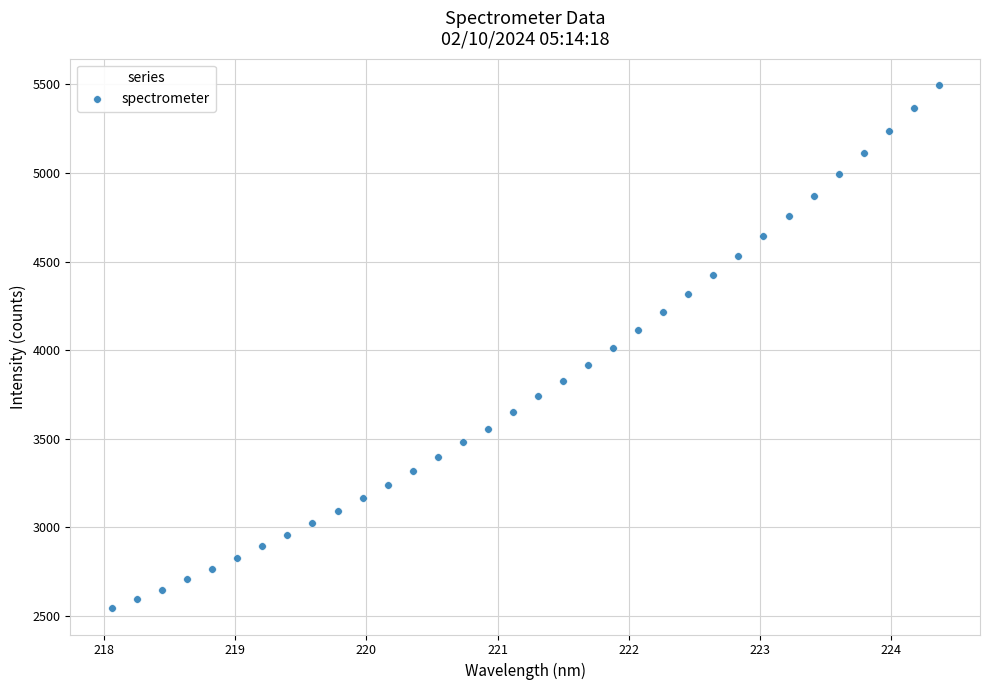

What is the range of Y values (max minus min)?

2954.8